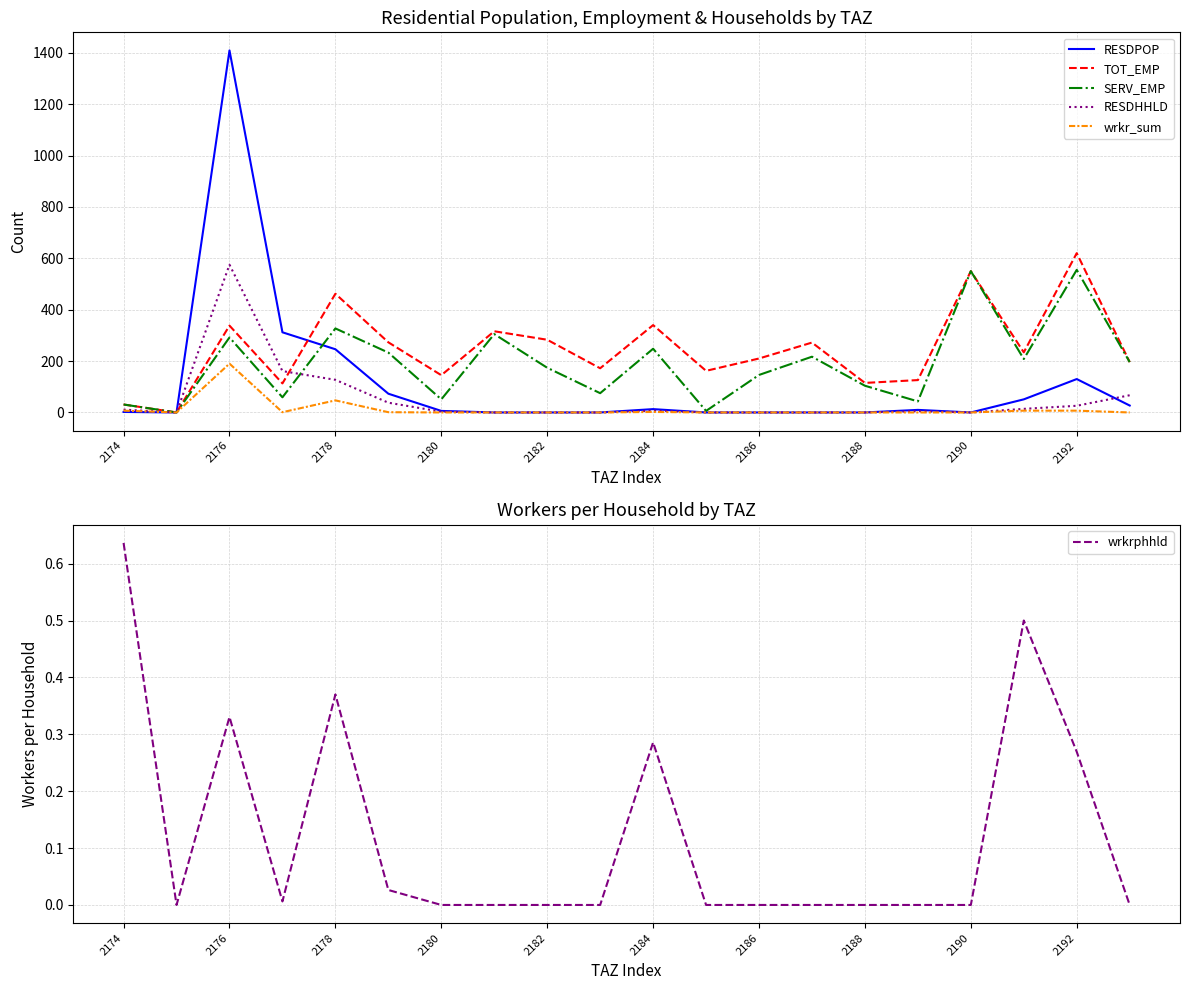

At which label does TOT_EMP reach its peak?

2192